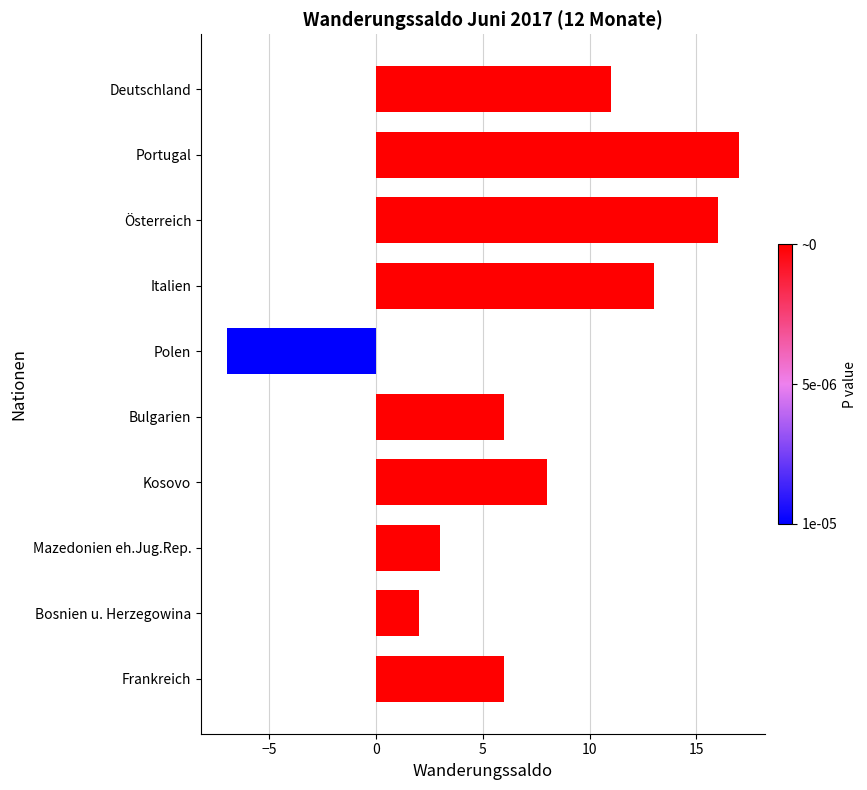

Reading top to bottom, transcribe all the data shown in this chart.

Deutschland=11	Portugal=17	Österreich=16	Italien=13	Polen=-7	Bulgarien=6	Kosovo=8	Mazedonien eh.Jug.Rep.=3	Bosnien u. Herzegowina=2	Frankreich=6